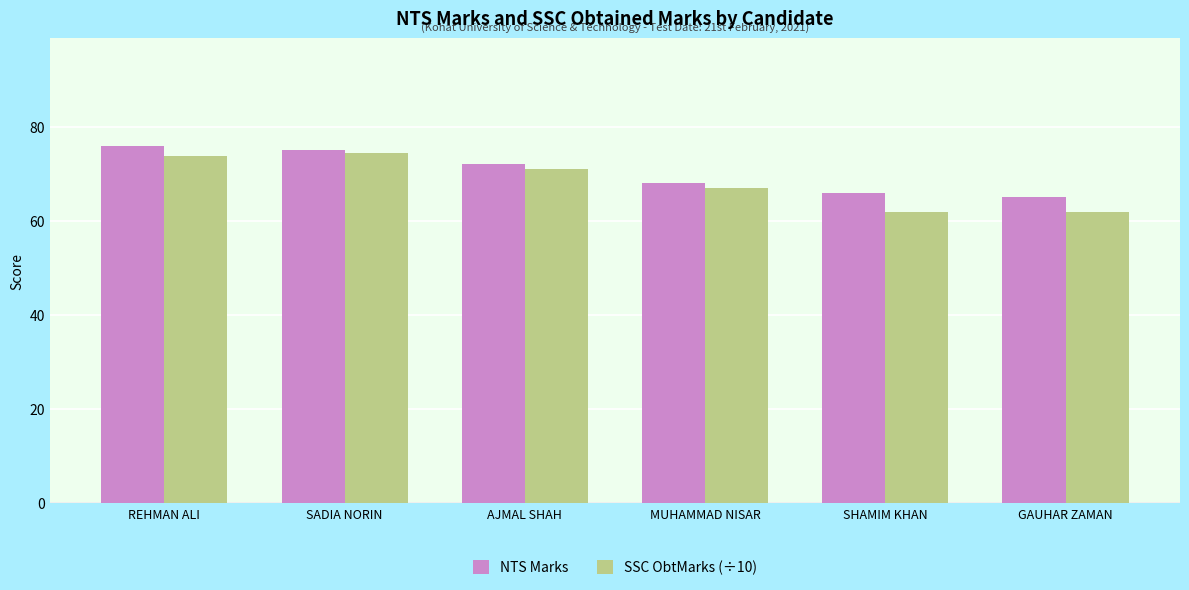

What is the highest value of the NTS Marks series?

76.0